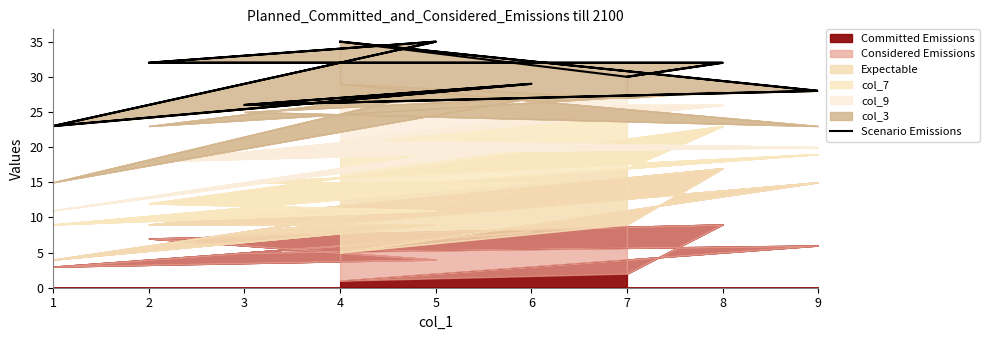

At which category does the data reach its first local peak?

5